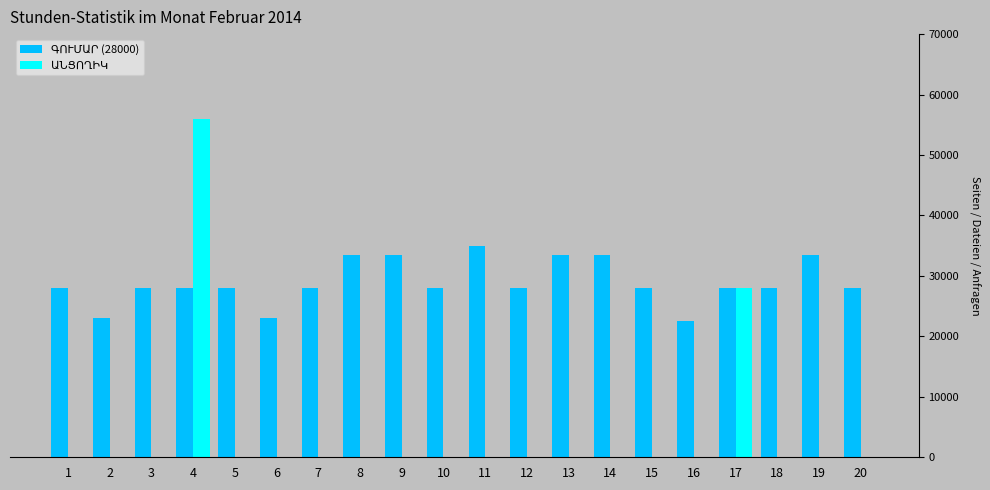

What is the total value across all series at 9?

33500